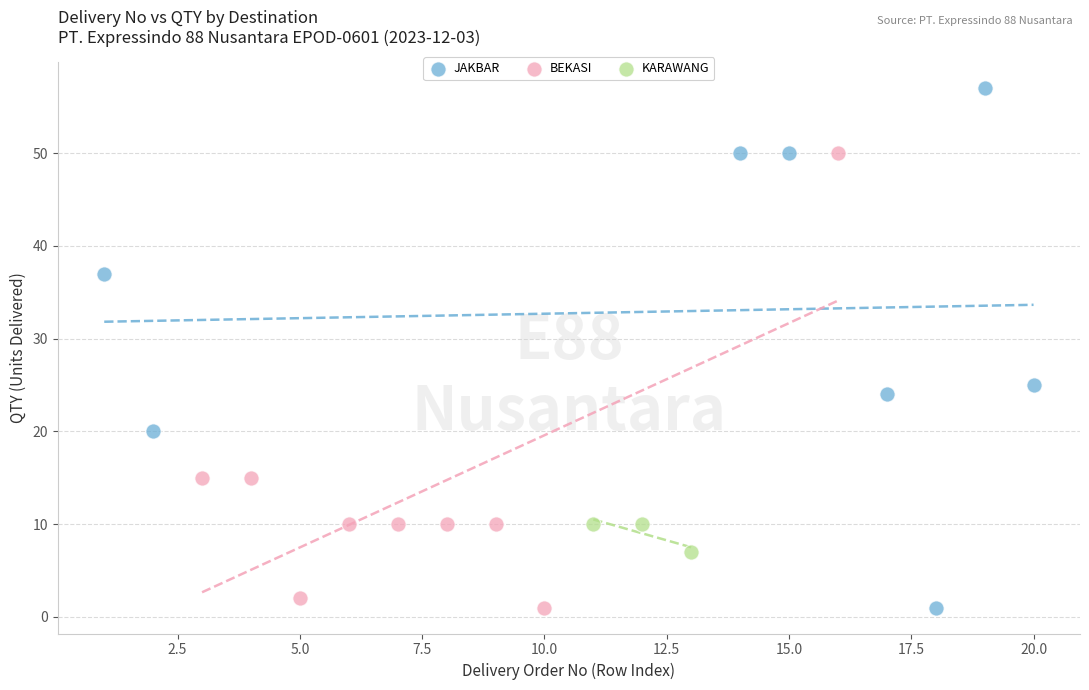

Which series has the largest Y range (max minus min)?

JAKBAR